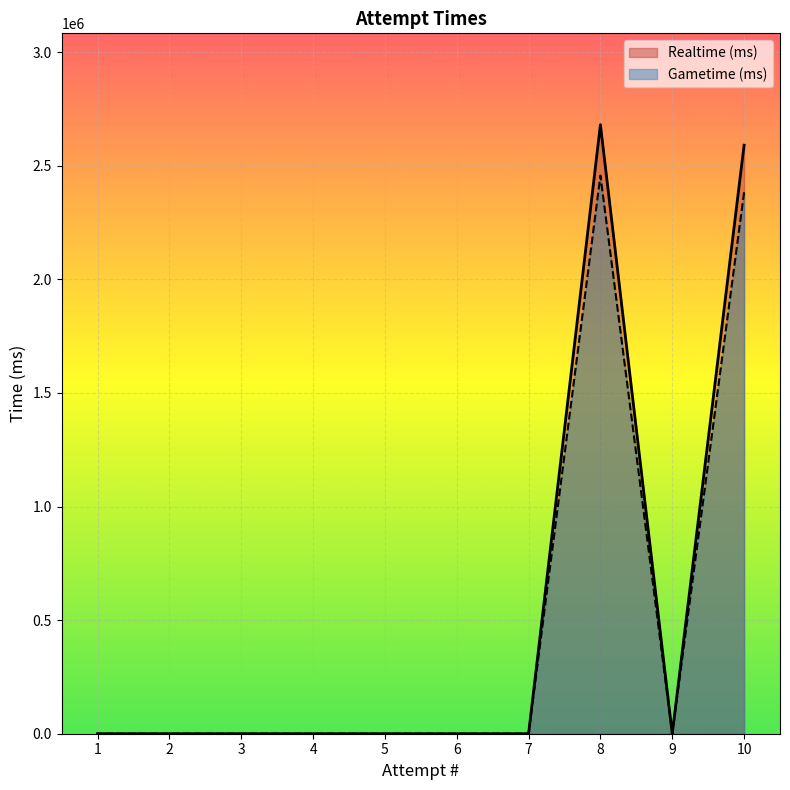

Which category has the highest value across all series?

8